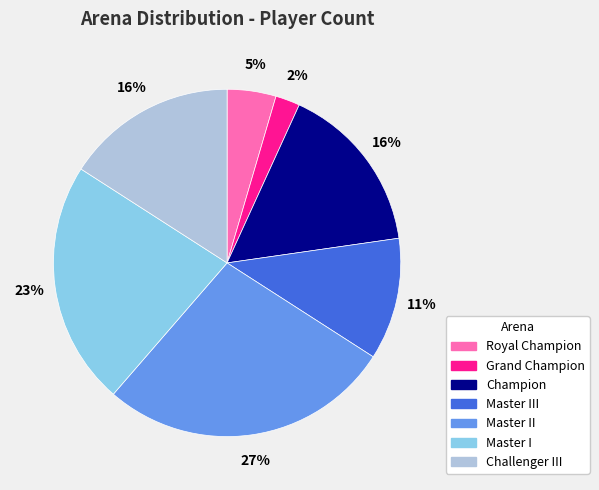

To the nearest percent, what is the difference between the largest and smallest slice percentages?

25%